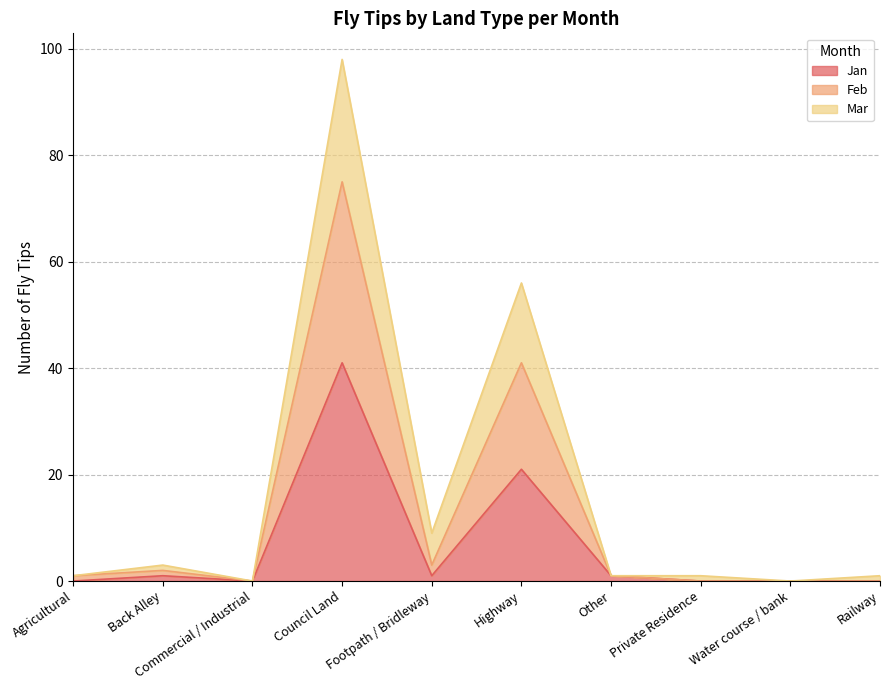

Which has a higher value, Back Alley or Highway?

Highway